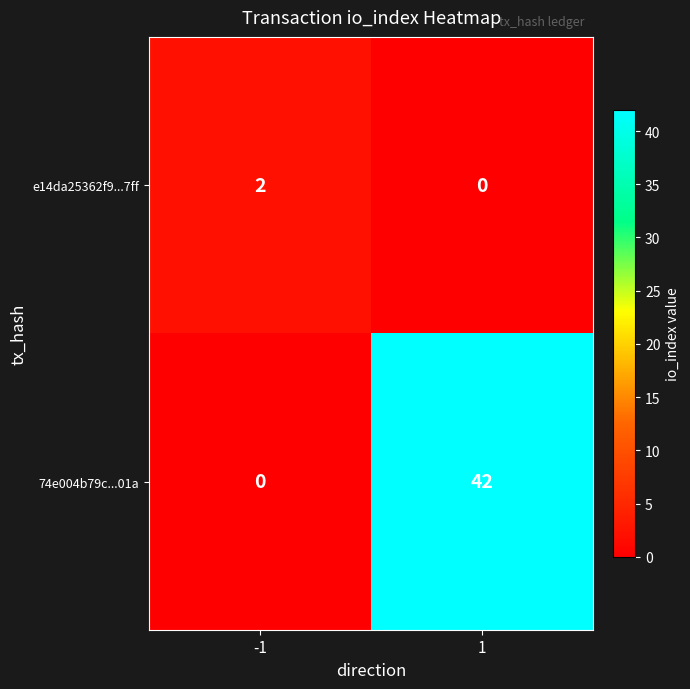

Is the value of e14da25362f9...7ff at -1 greater than the value of 74e004b79c...01a at 1?

No